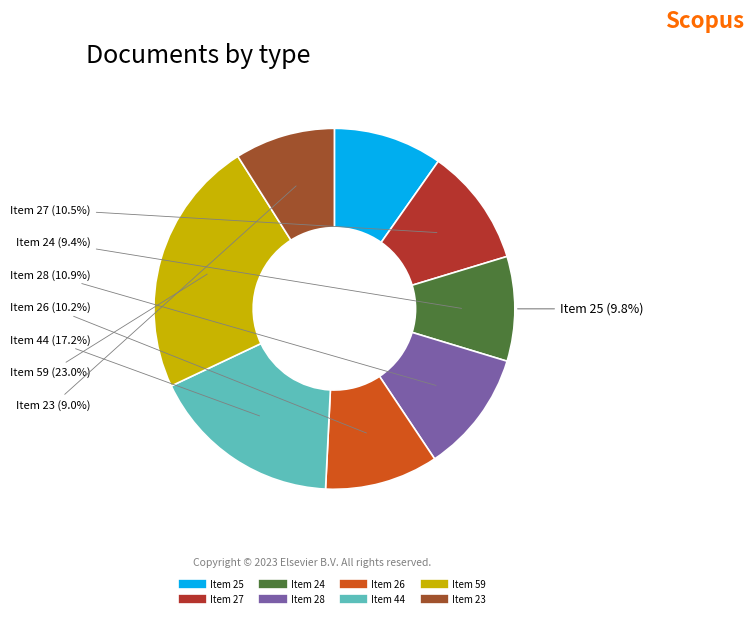

To the nearest percent, what portion does Item 44 represent?

17%